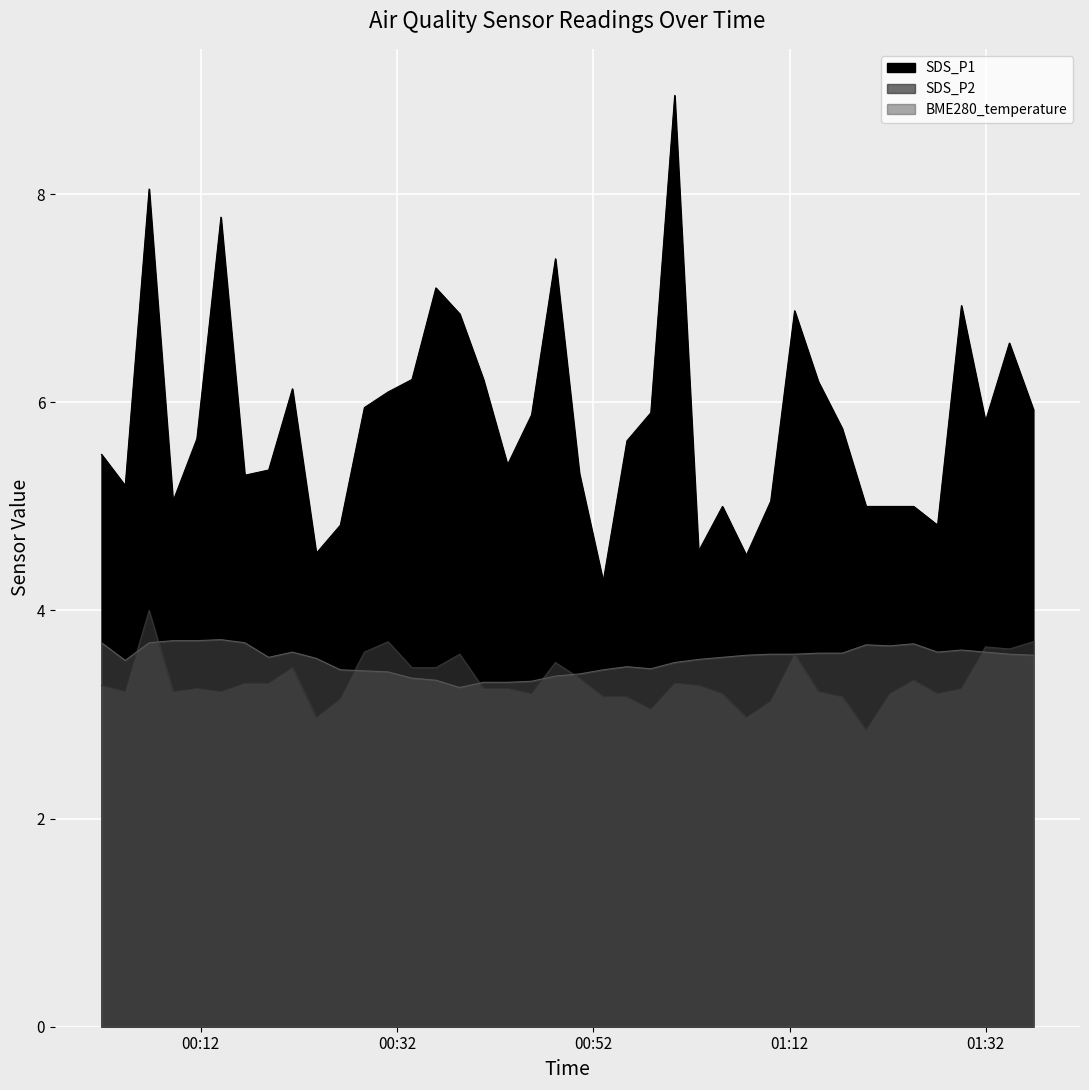

What is the label of the 15th point from the right?

2024/01/30 01:02:44